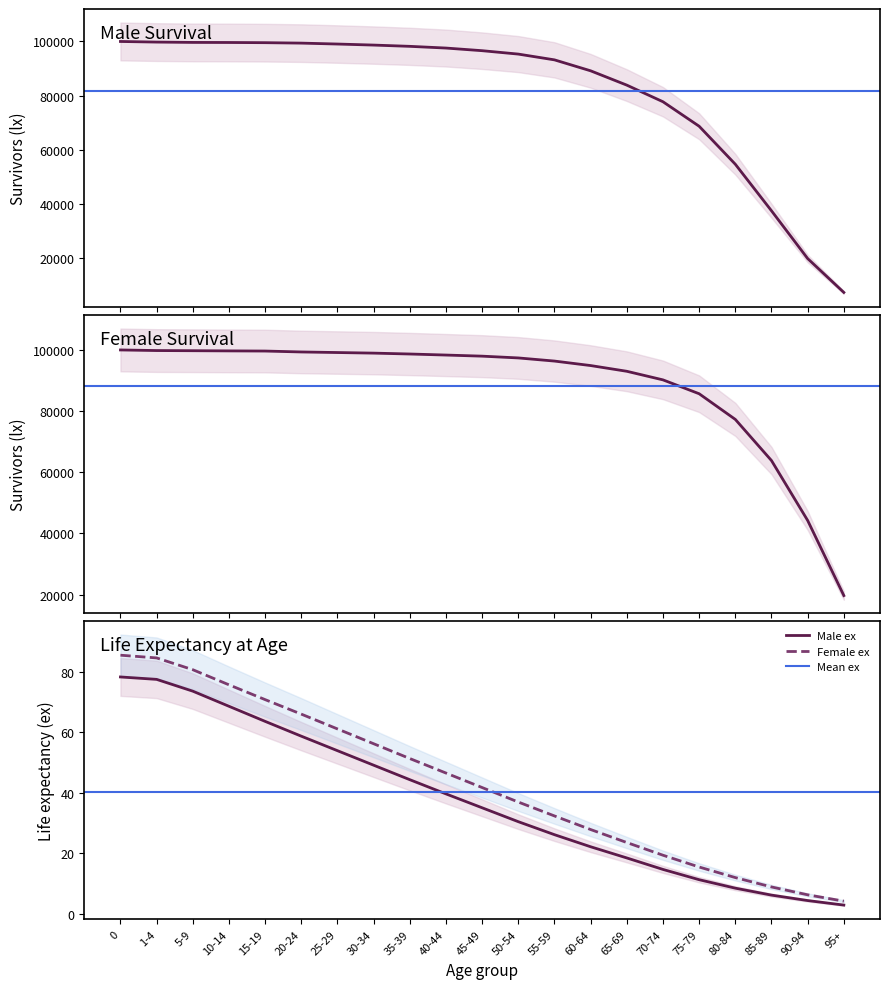

Is this an area chart (filled region under the line)?

No